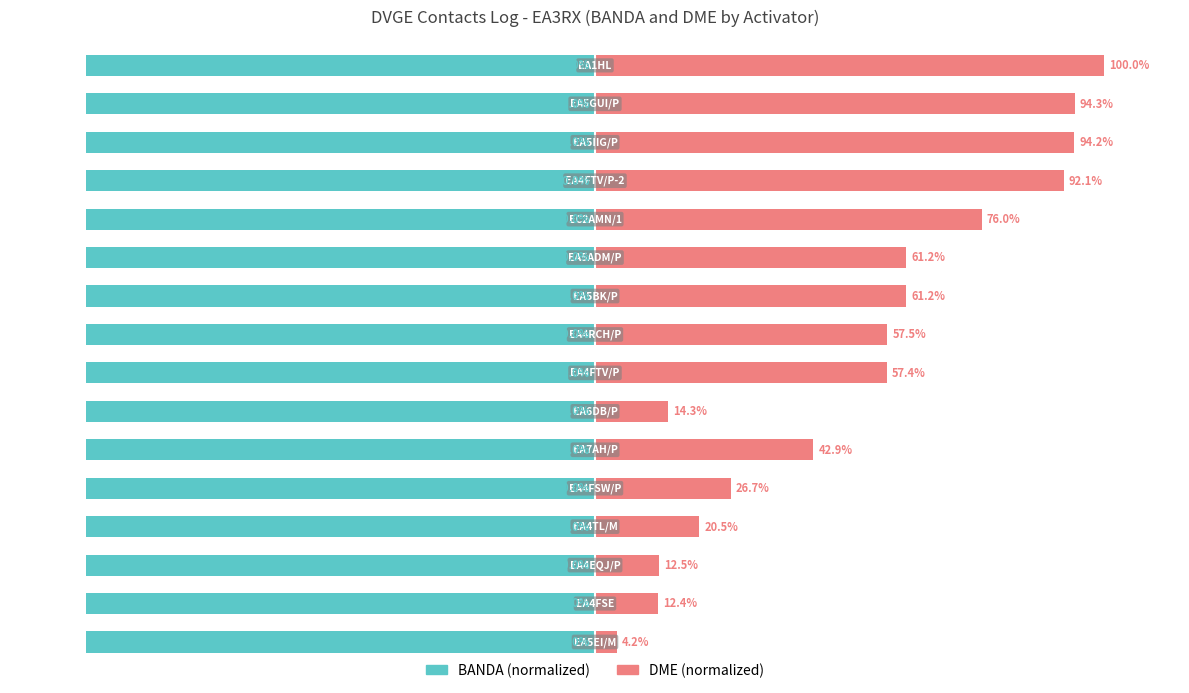

What are all the series names shown in the legend?

BANDA, DME